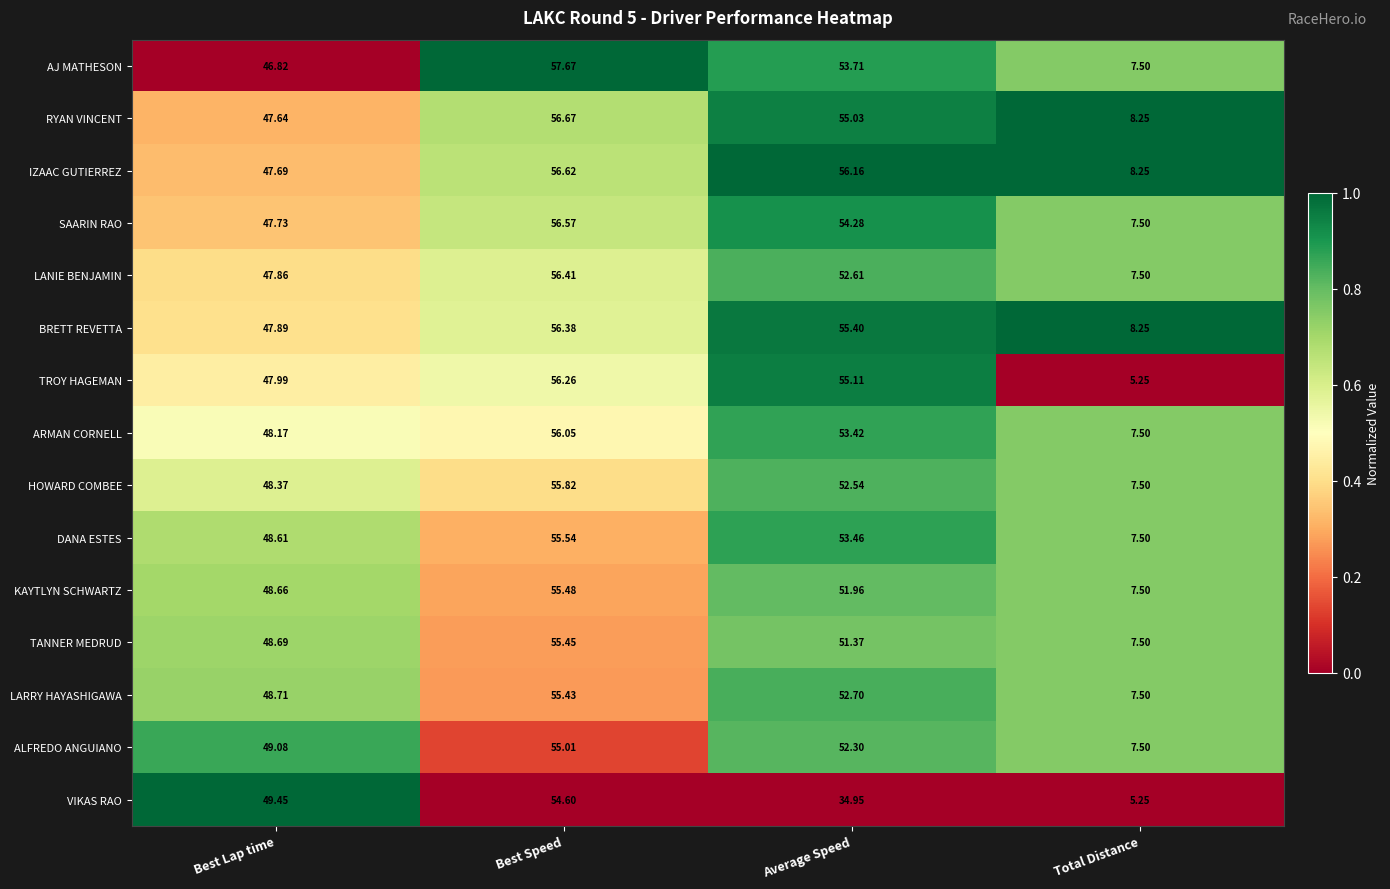

Which category has the lowest value across all series?

Total Distance